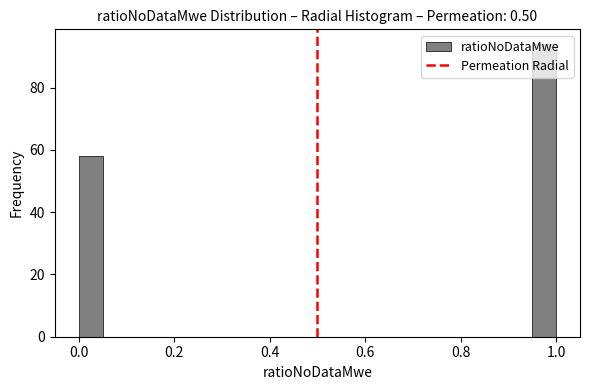

Around what value on the x-axis is the tallest bar? Give the approximate position of its centre, as read against the axis.

0.98